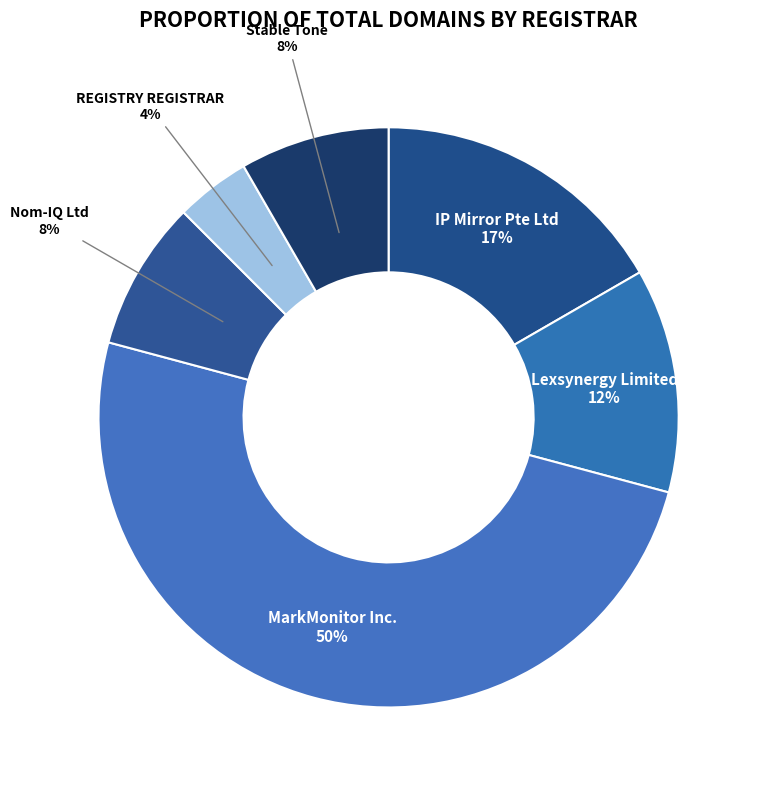

True or false: Lexsynergy Limited accounts for 7% of the total.

False